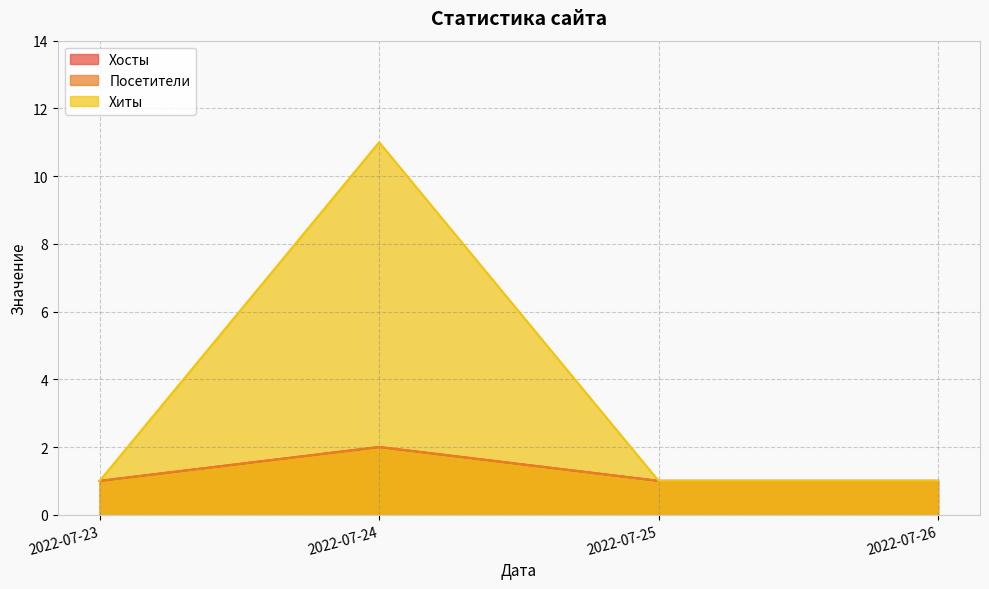

True or false: Хосты and Посетители cross at least once.

False